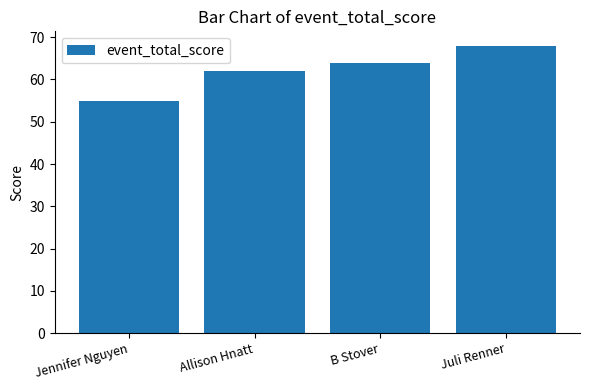

What position from the right is B Stover?

2